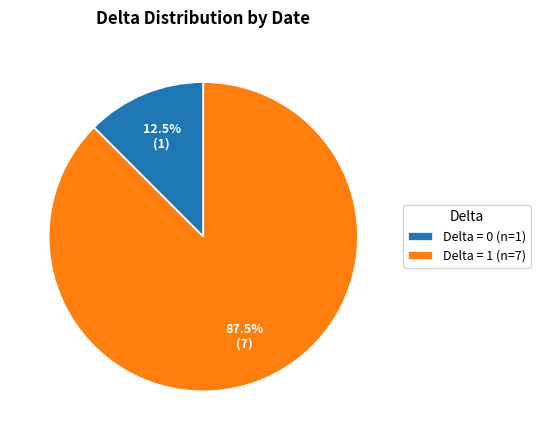

To the nearest percent, what is the difference between the largest and smallest slice percentages?

75%